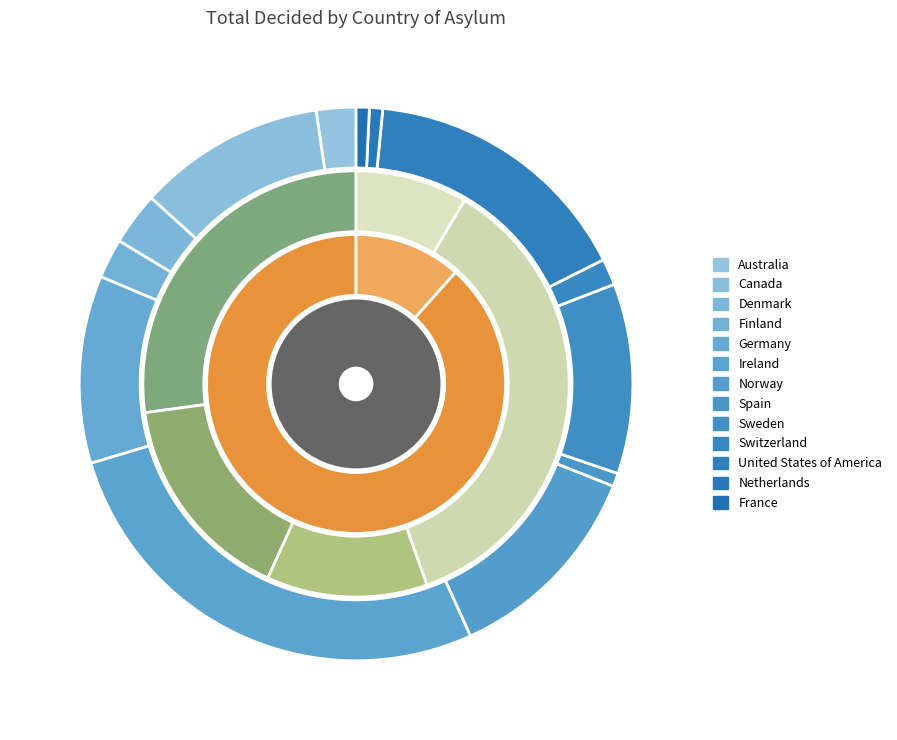

To the nearest percent, what percentage of the pie is Ireland?

27%